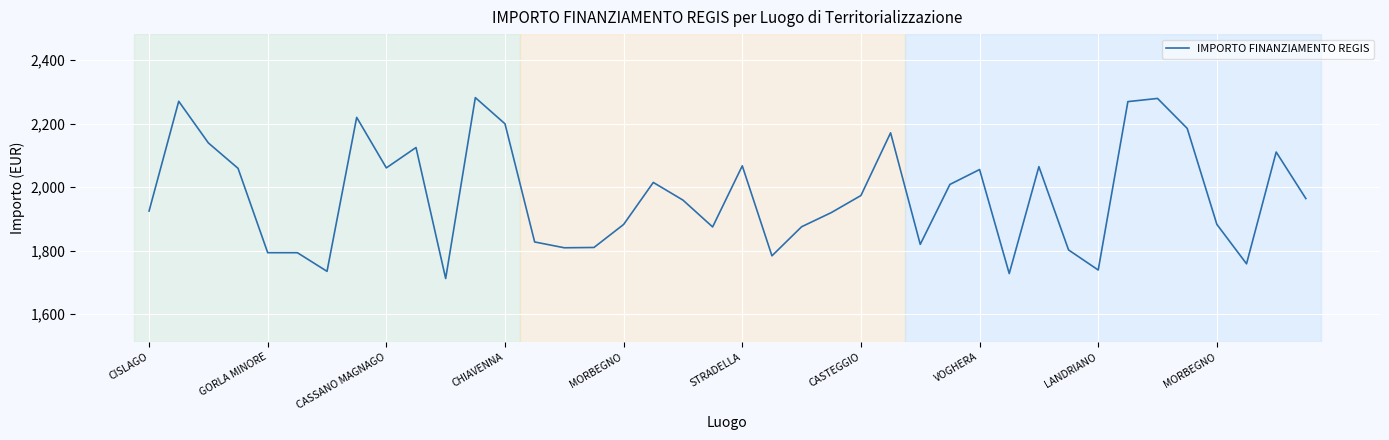

Is this an area chart (filled region under the line)?

No